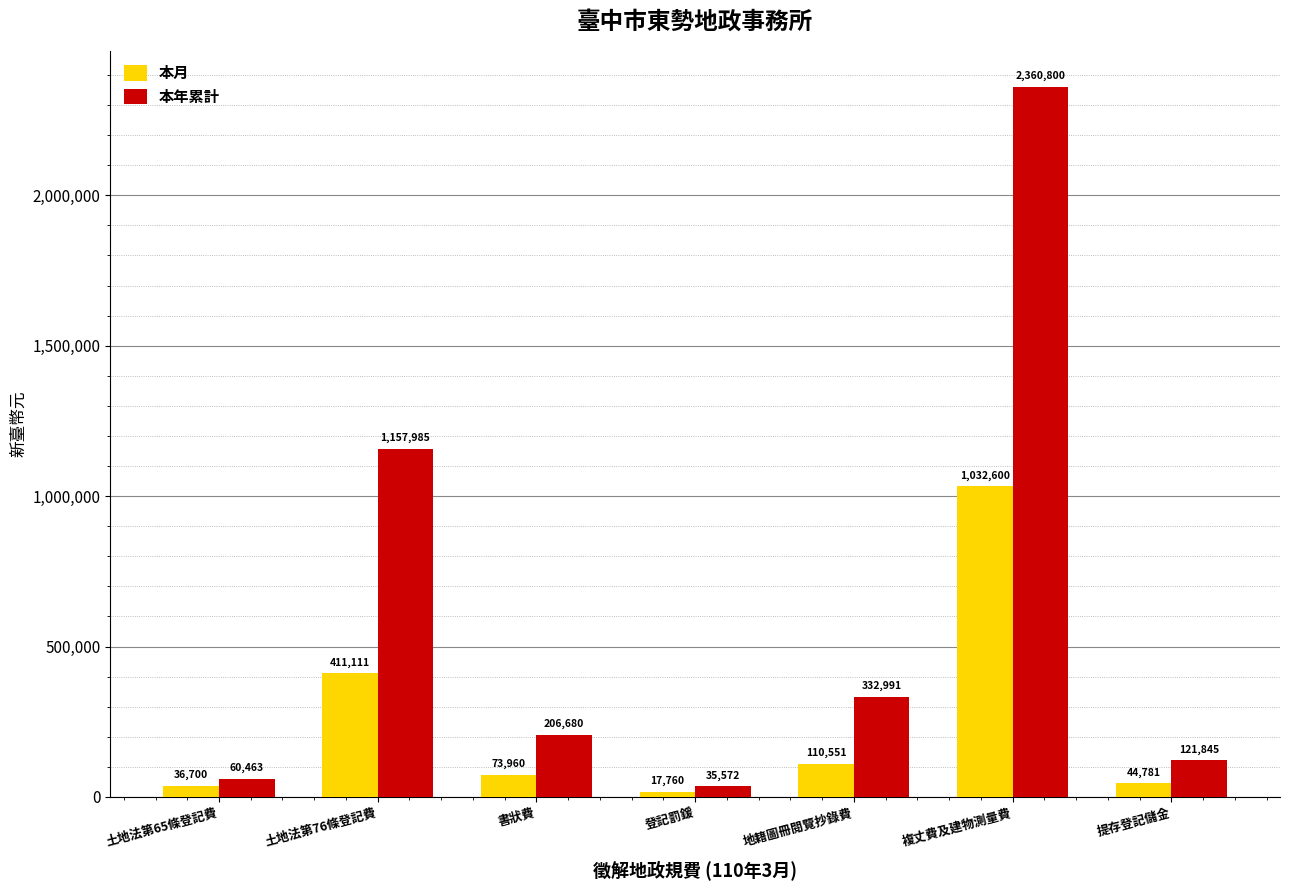

The value of 本月 at 土地法第76條登記費 is 411111. True or false?

True